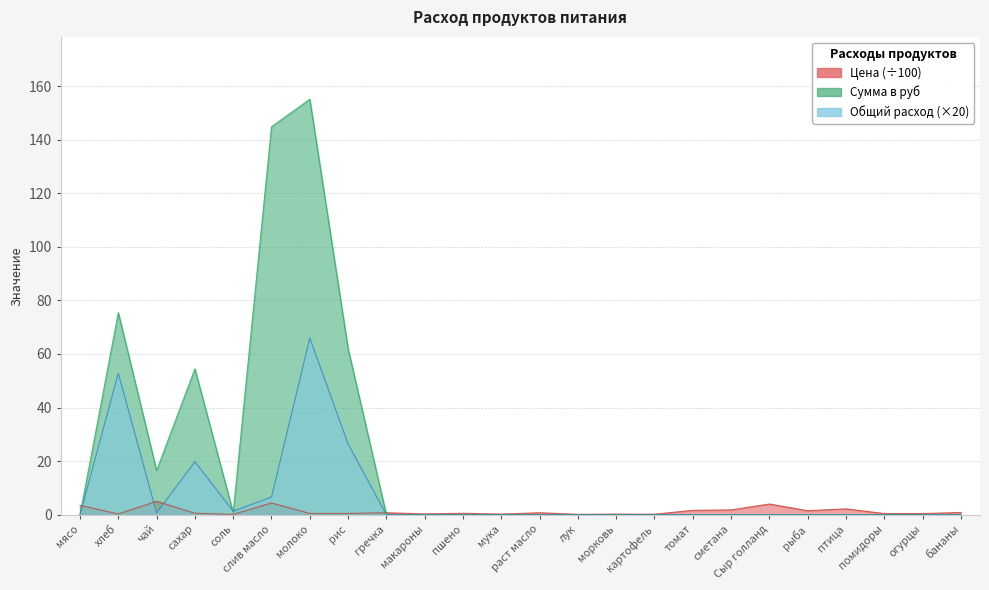

Where is the first local maximum for Цена?

чай